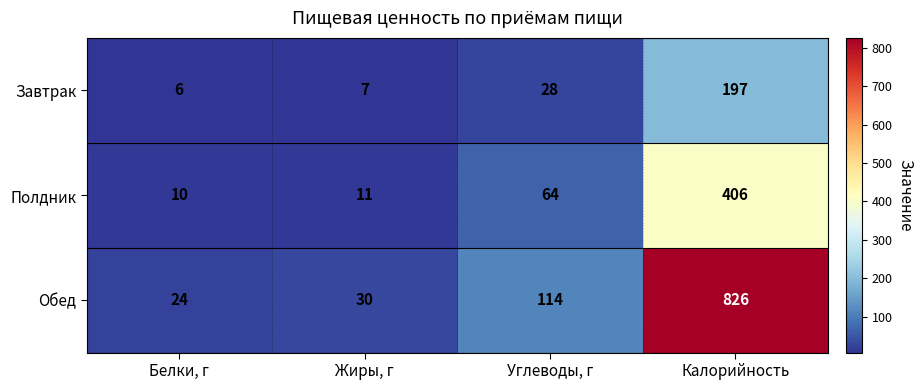

True or false: Завтрак has a value of 42 at Углеводы, г.

False